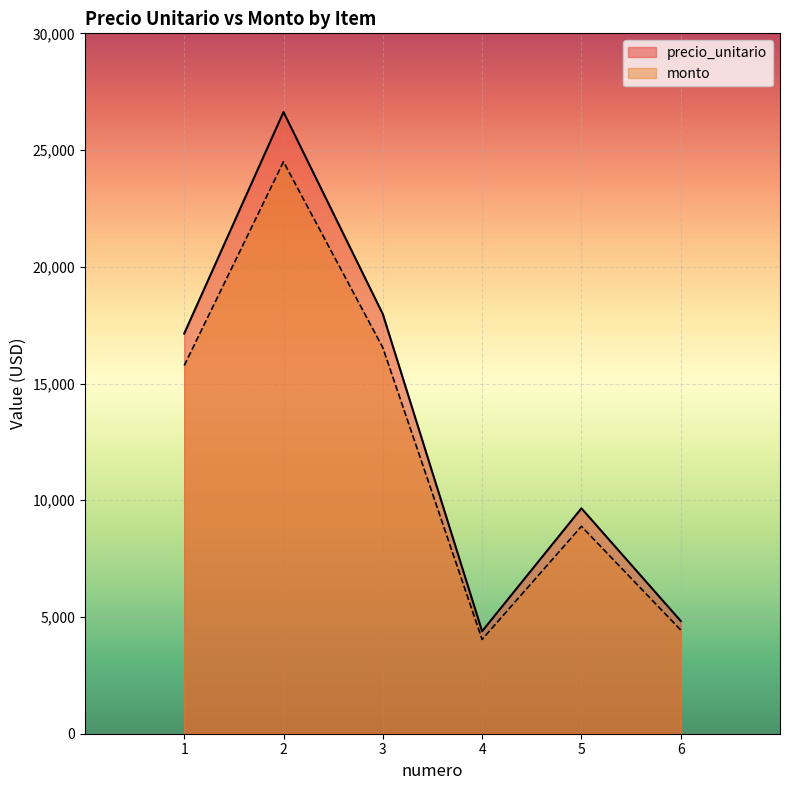

What is the difference between the second highest and second lowest values in the precio_unitario series?

13145.0